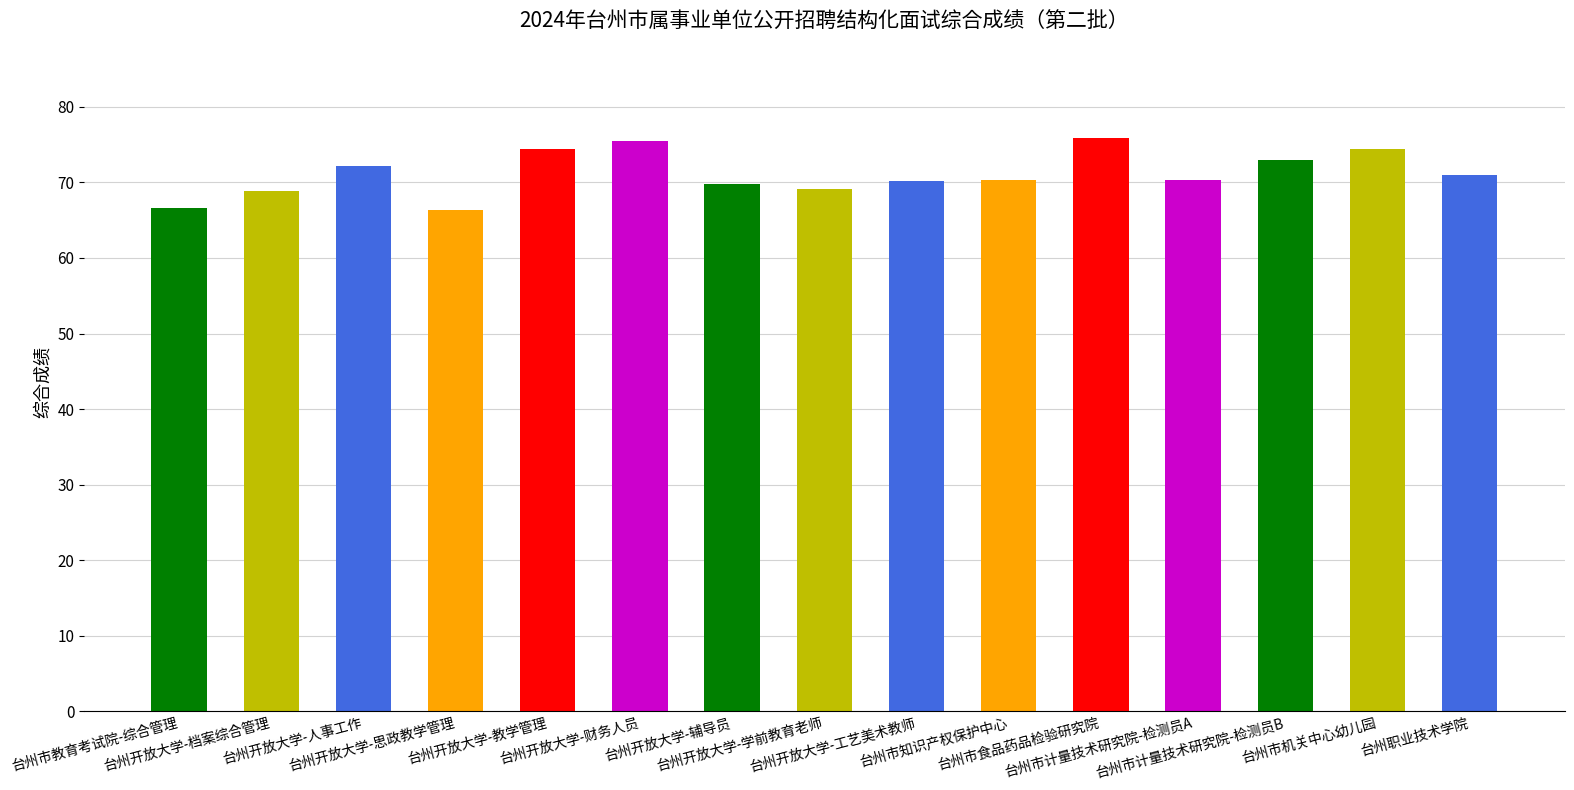

What is the difference between the maximum and second lowest values?

9.2